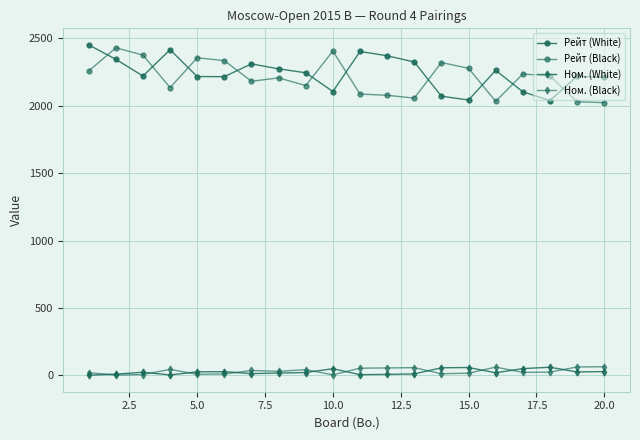

How many data points does each series have?

20